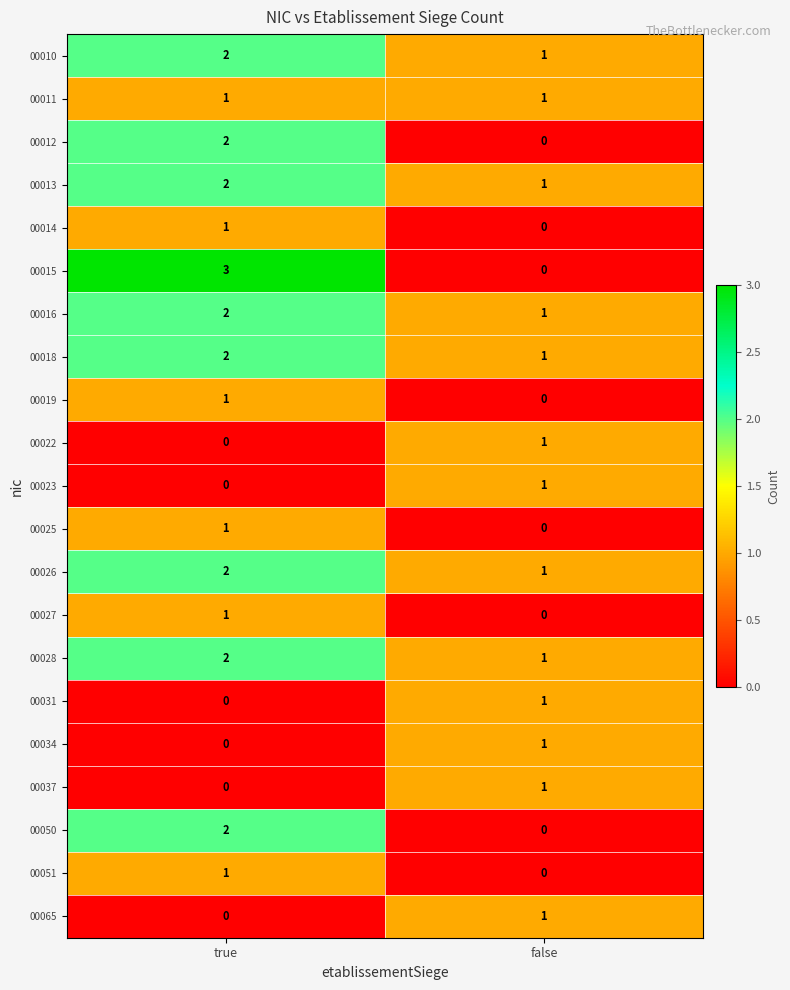

Where is 00027 nearest to the value 0?

false